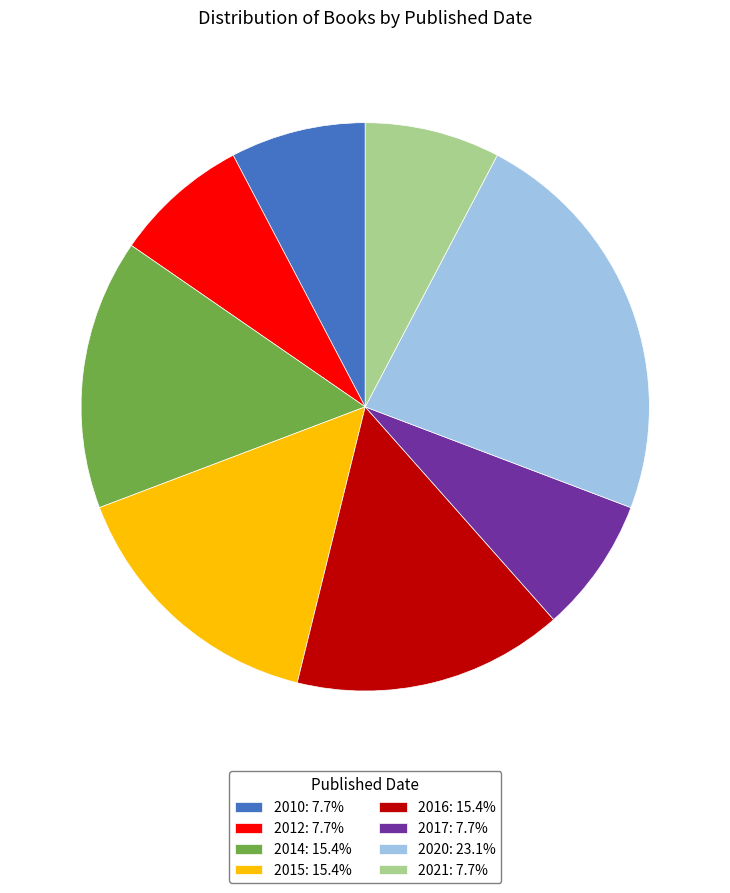

How many slices are in this pie chart?

8